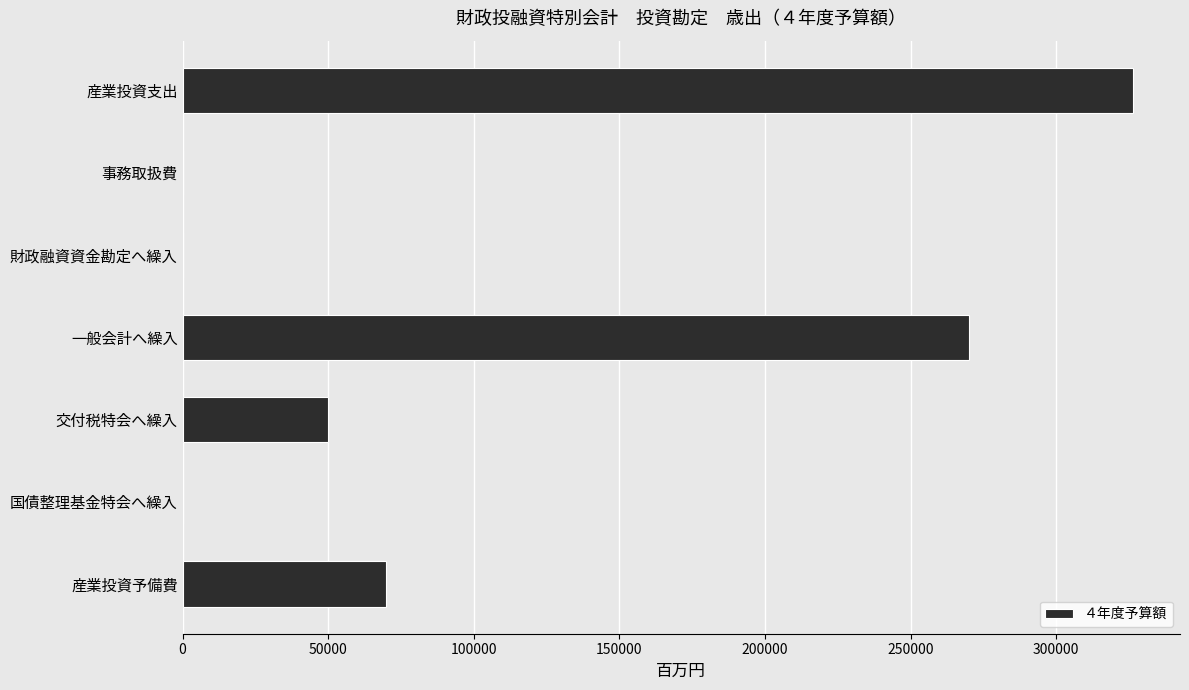

Read the value at 産業投資予備費.

70000